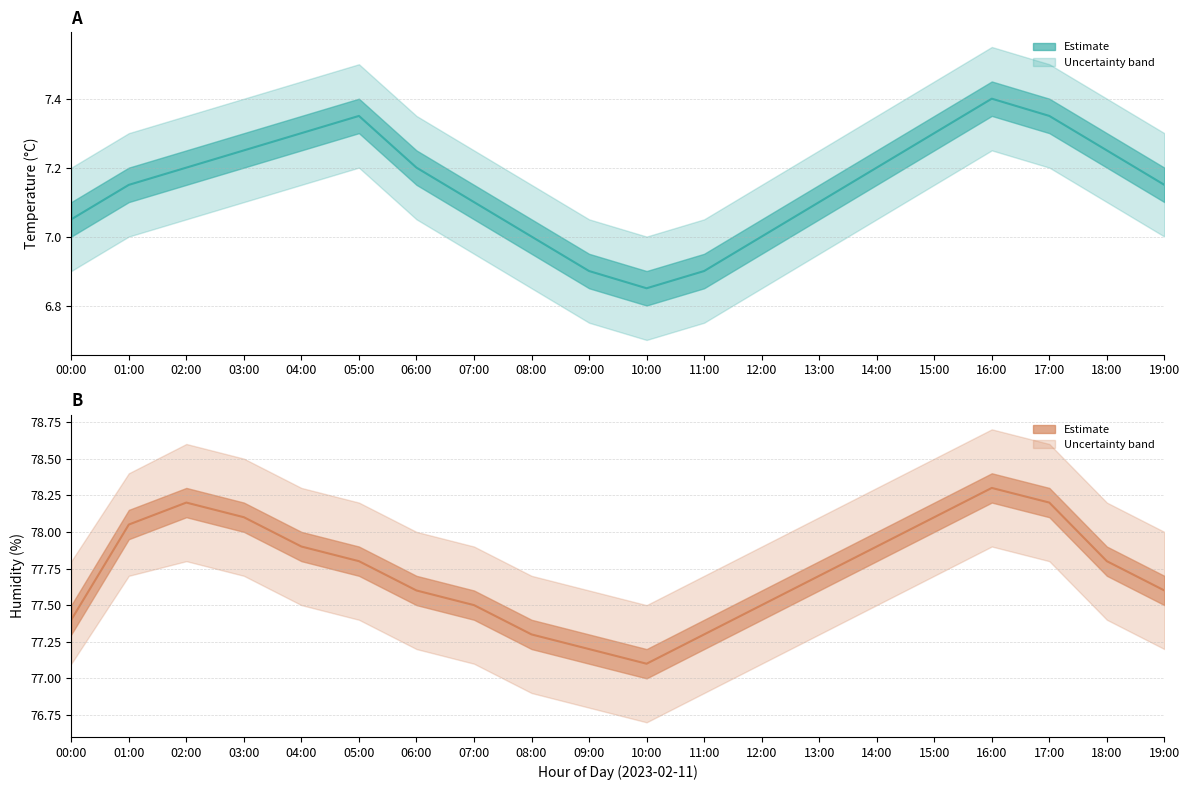

True or false: temperature_lower and humidity_lower cross at least once.

False